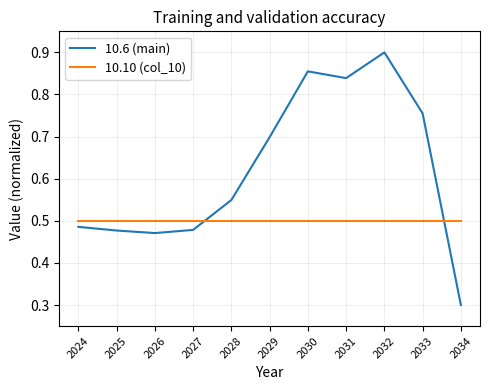

At 2029, list the series in order from largest to smallest.

10.6 (main), 10.10 (col_10)